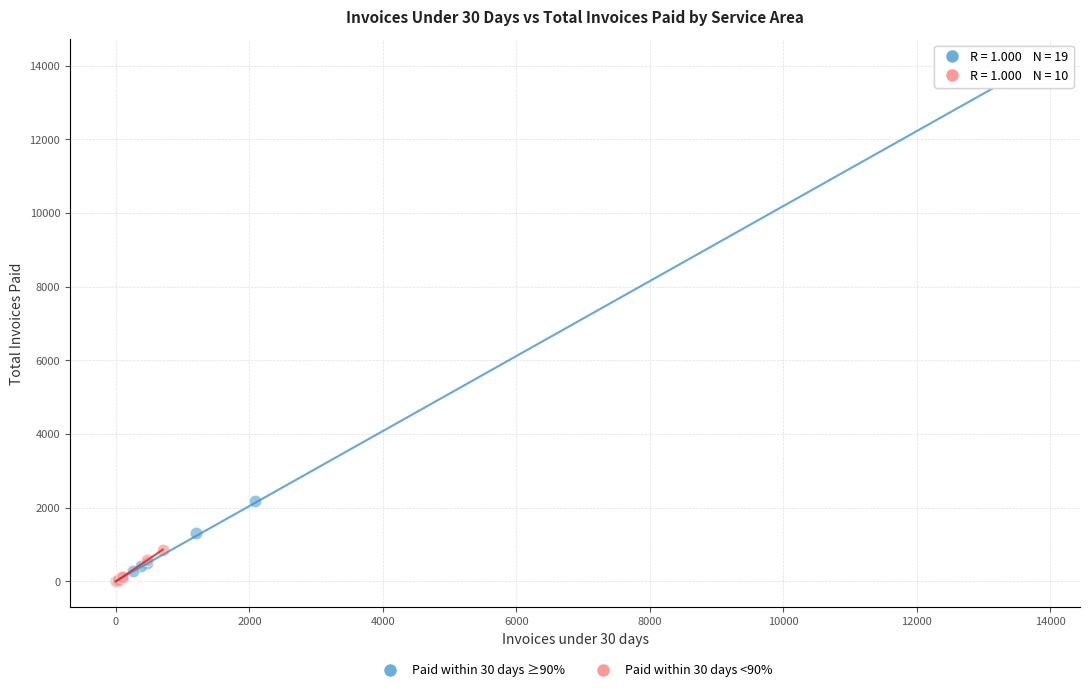

Which series contains the highest Y value?

Paid within 30 days ≥90%